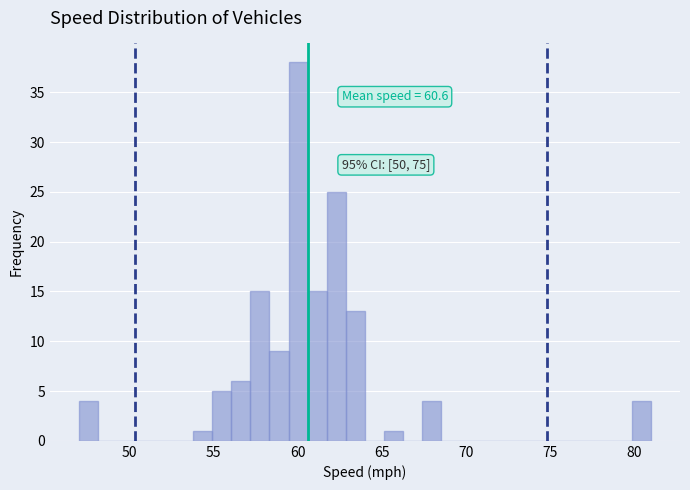

Around what value on the x-axis is the tallest bar? Give the approximate position of its centre, as read against the axis.

60.0